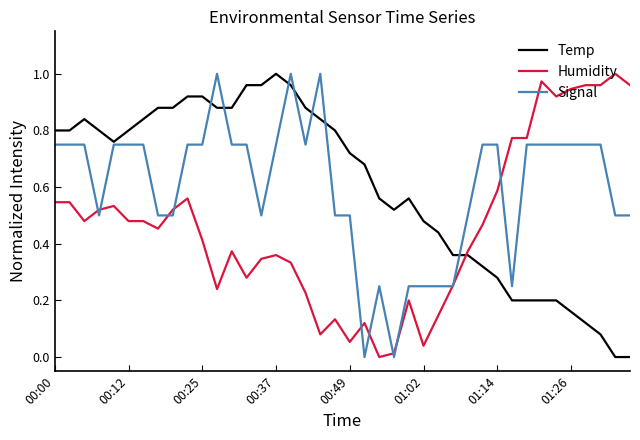

True or false: Humidity and Temp cross at least once.

True